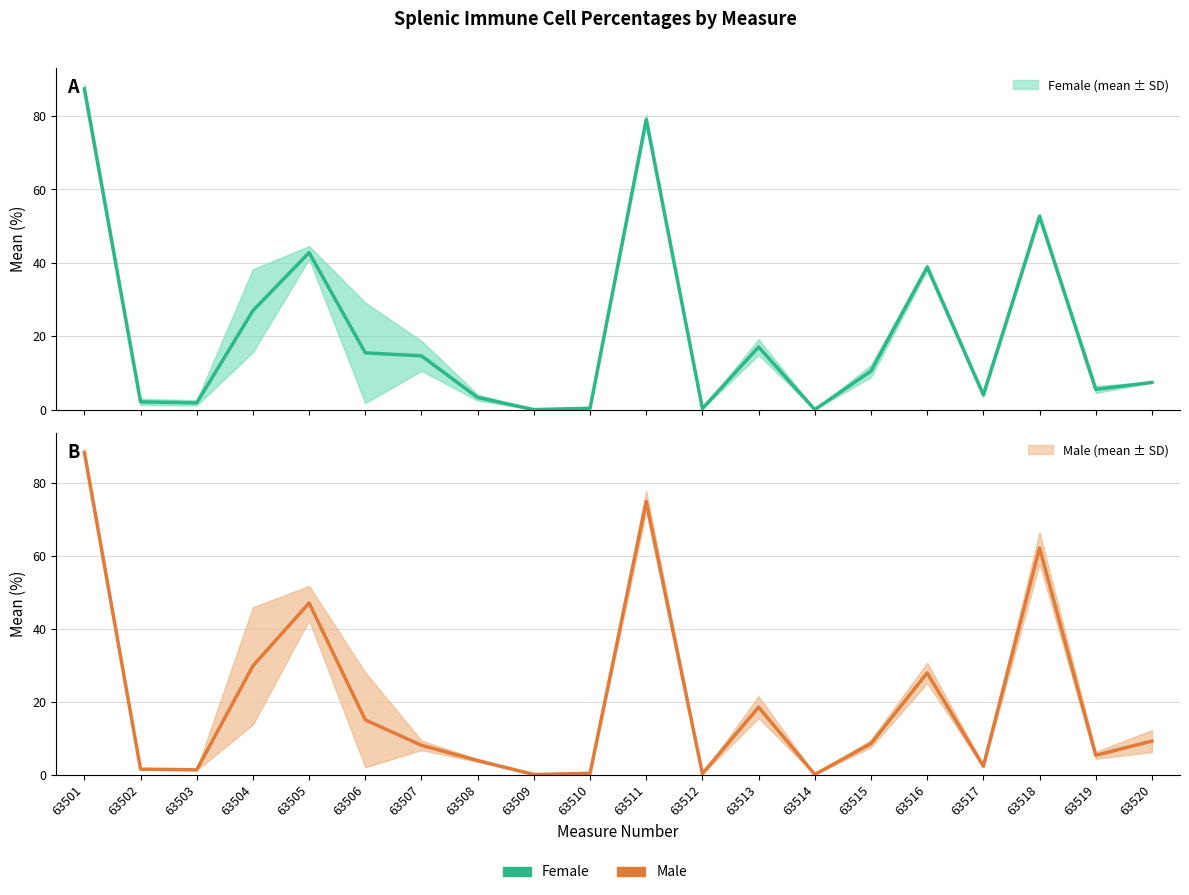

Is it true that mean (female) equals 27.0 at 63504?

True